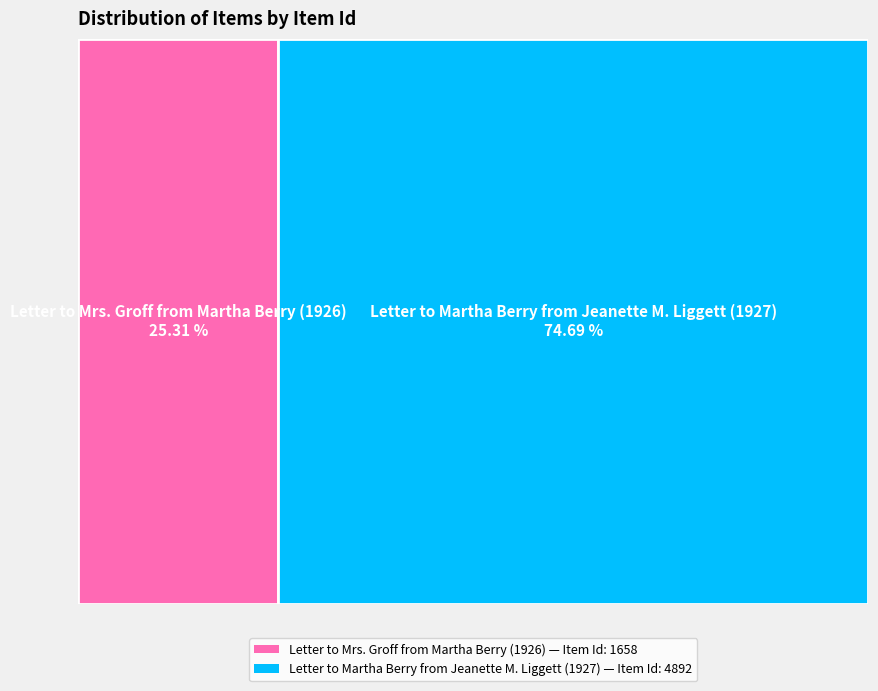

Is there a majority slice in this chart?

Yes